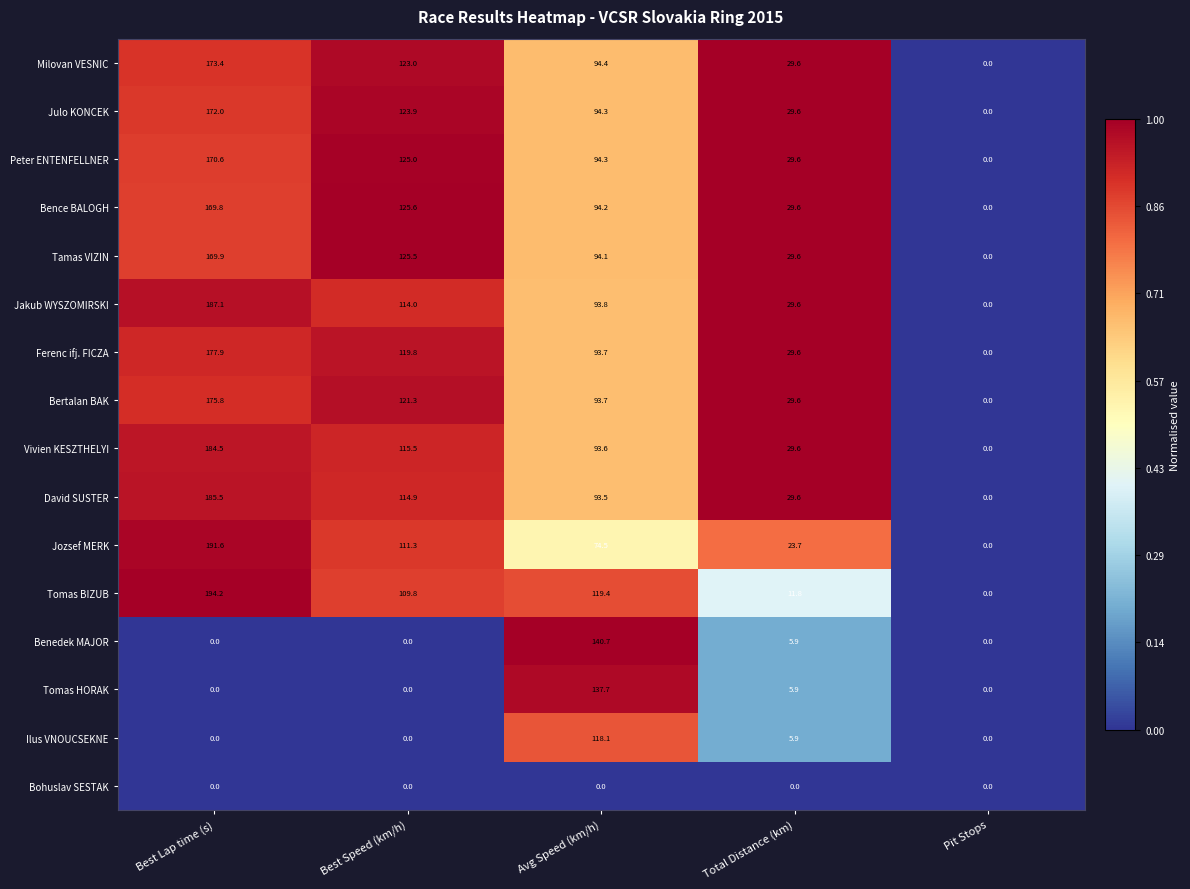

Which series has the largest total across all categories?

Tomas BIZUB